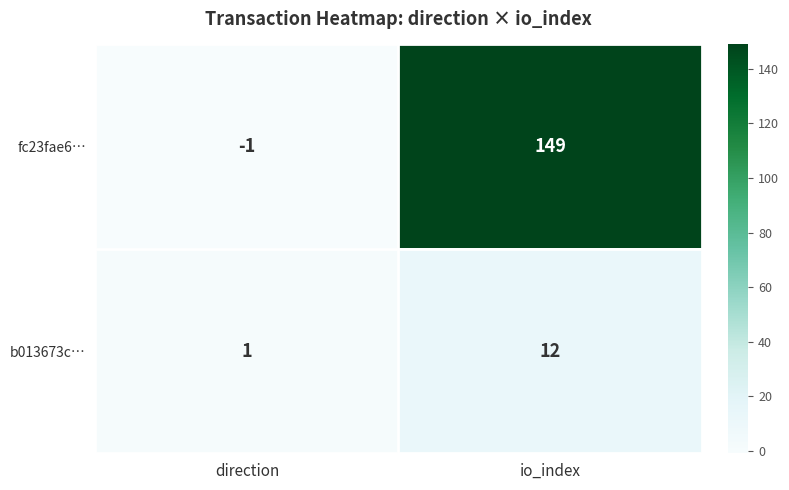

At which category is the sum across all series the highest?

io_index